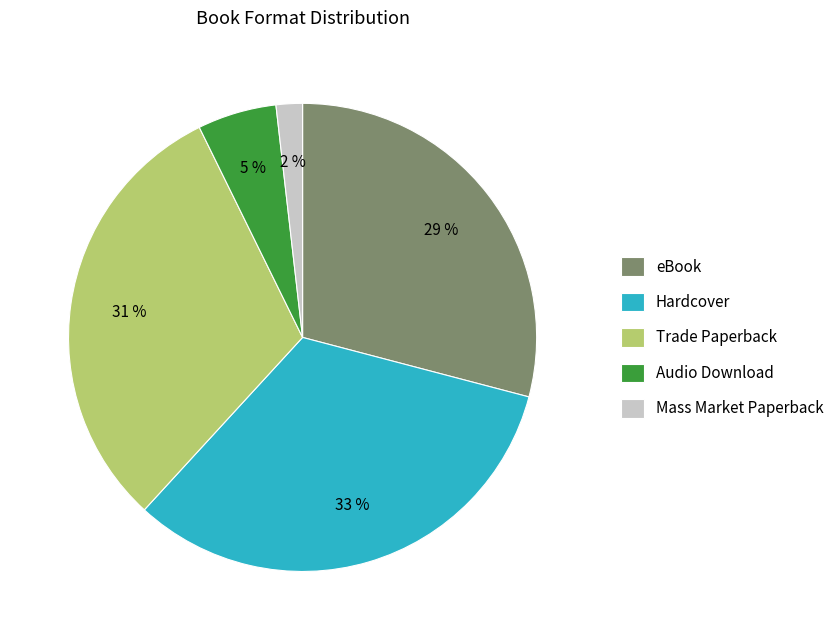

Does Hardcover account for over 50% of the chart?

No